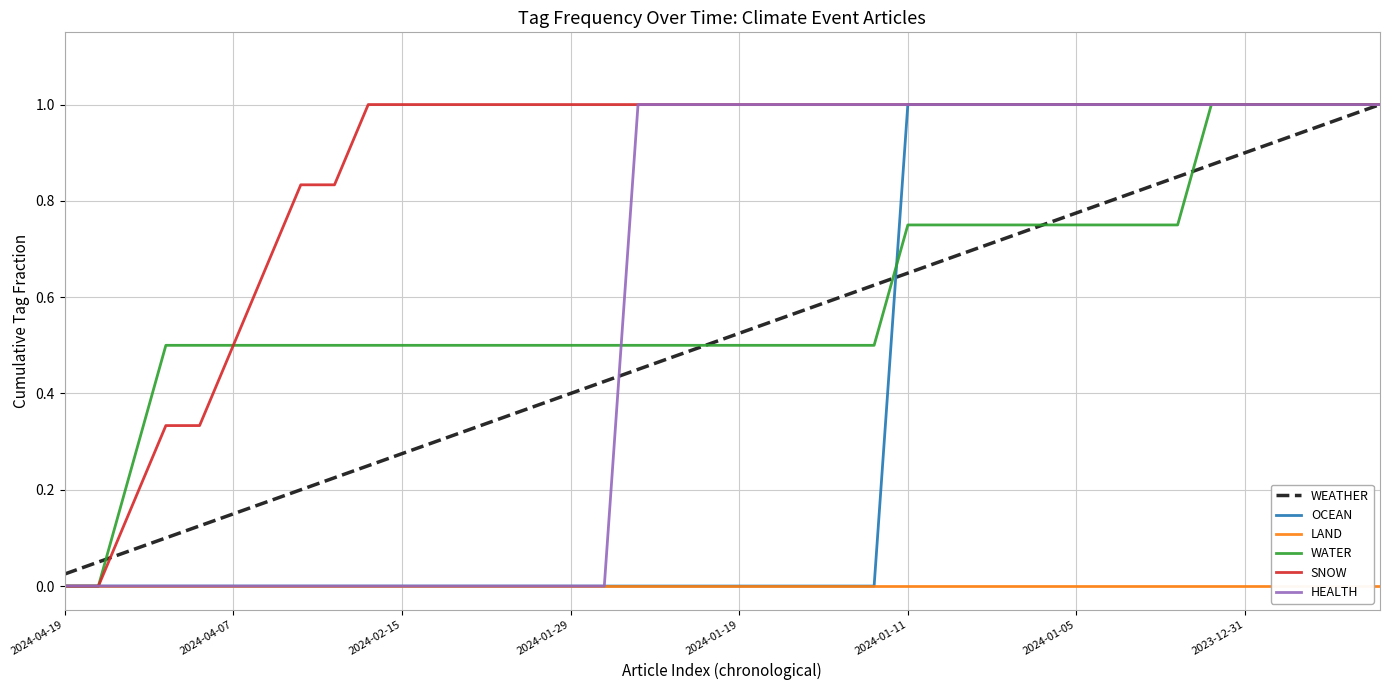

Which series has the largest total across all categories?

SNOW